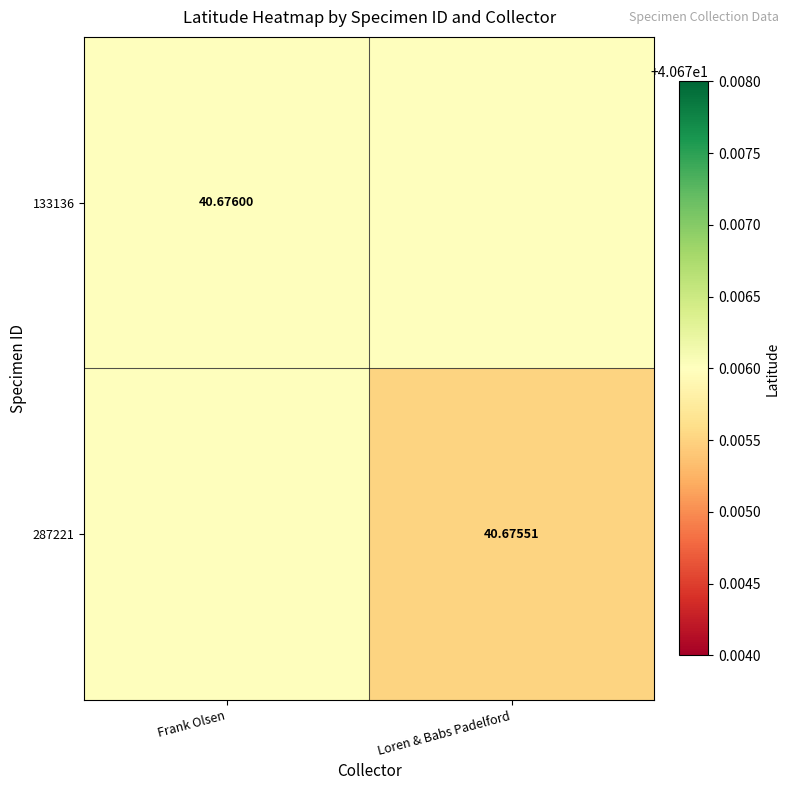

Is the value of 287221 at Frank Olsen greater than the value of 133136 at Loren & Babs Padelford?

No